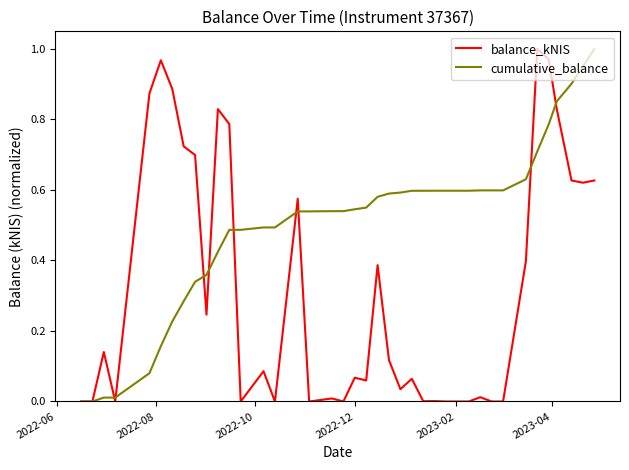

List the series in order of their overall mean, lowest first.

balance_kNIS, cumulative_balance